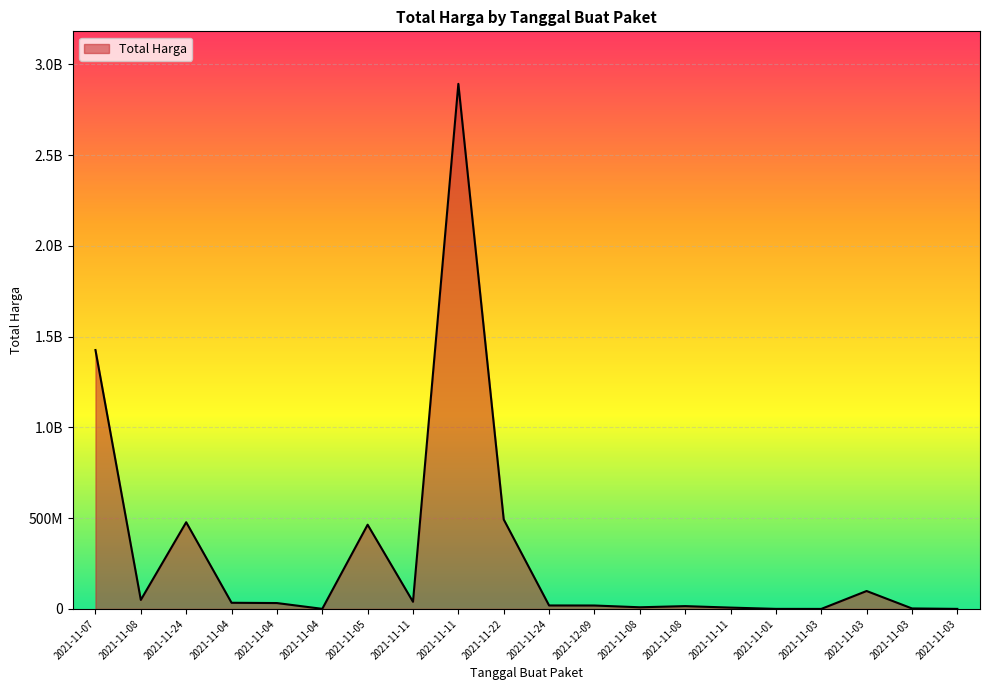

Does the chart have visible grid lines?

Yes